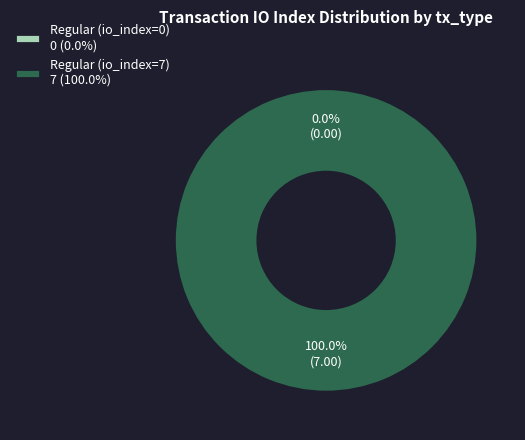

To the nearest percent, what is the difference between the largest and smallest slice percentages?

100%